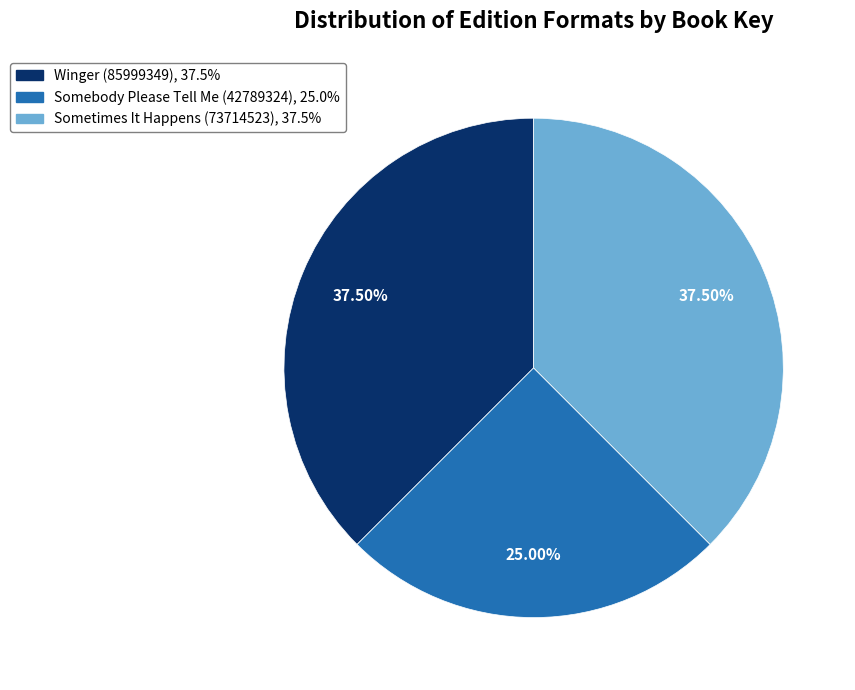

Count the number of slices in the pie.

3